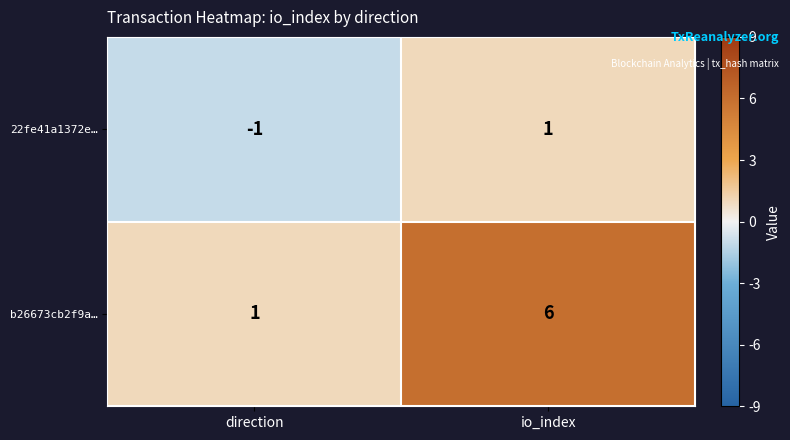

Reading left to right, list all the values displayed in this chart.

22fe41a1372e…: direction=-1	io_index=1
b26673cb2f9a…: direction=1	io_index=6